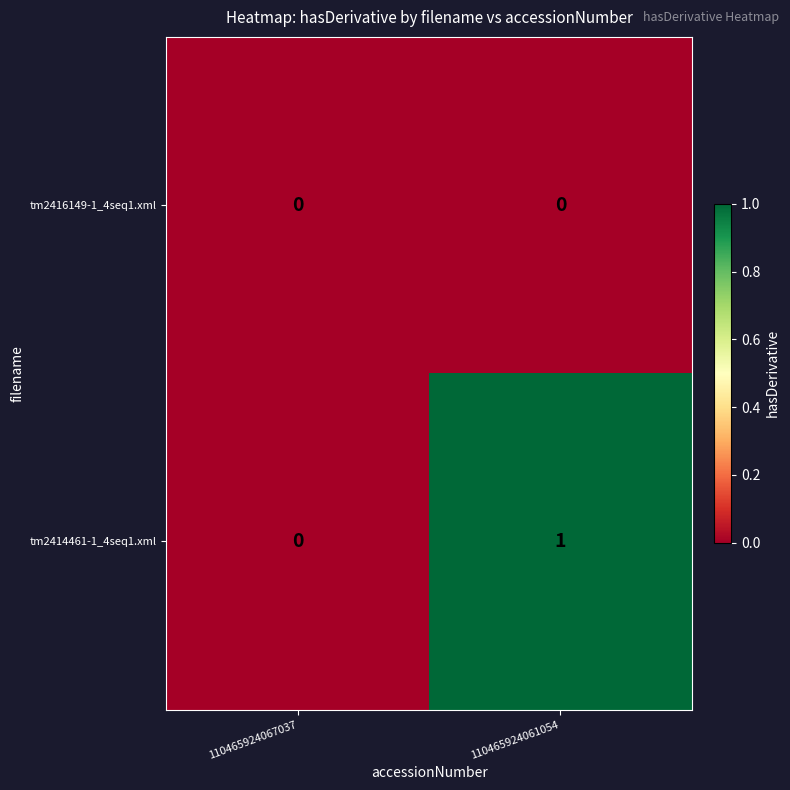

Reading left to right, what are all the values shown in this chart?

tm2416149-1_4seq1.xml: 110465924067037=0	110465924061054=0
tm2414461-1_4seq1.xml: 110465924067037=0	110465924061054=1